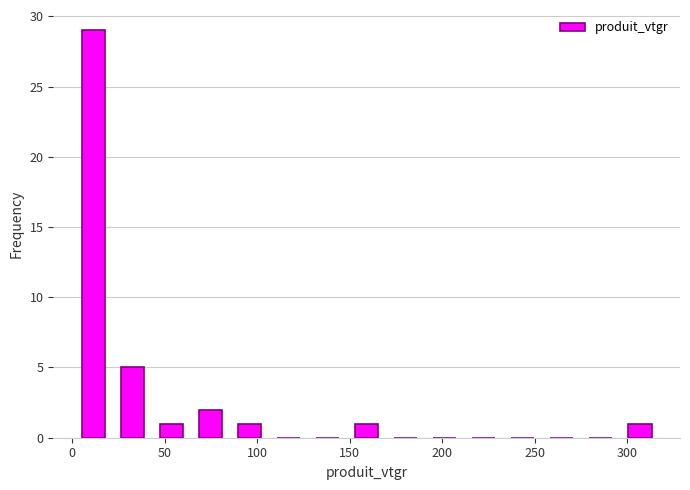

What is the height of the bar covering 85 to 105 on the x-axis? Neither the bar edges nor the heights are printed on the chart, so give them approximately, as read against the axes.

1